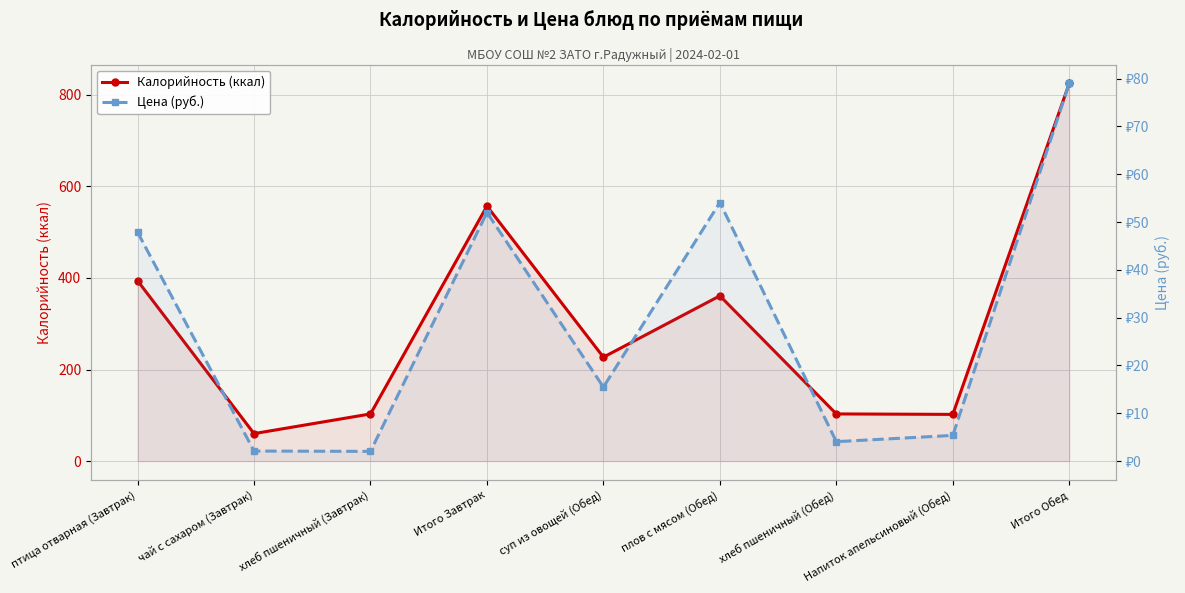

What is the total value across all series at хлеб пшеничный (Завтрак)?

105.0